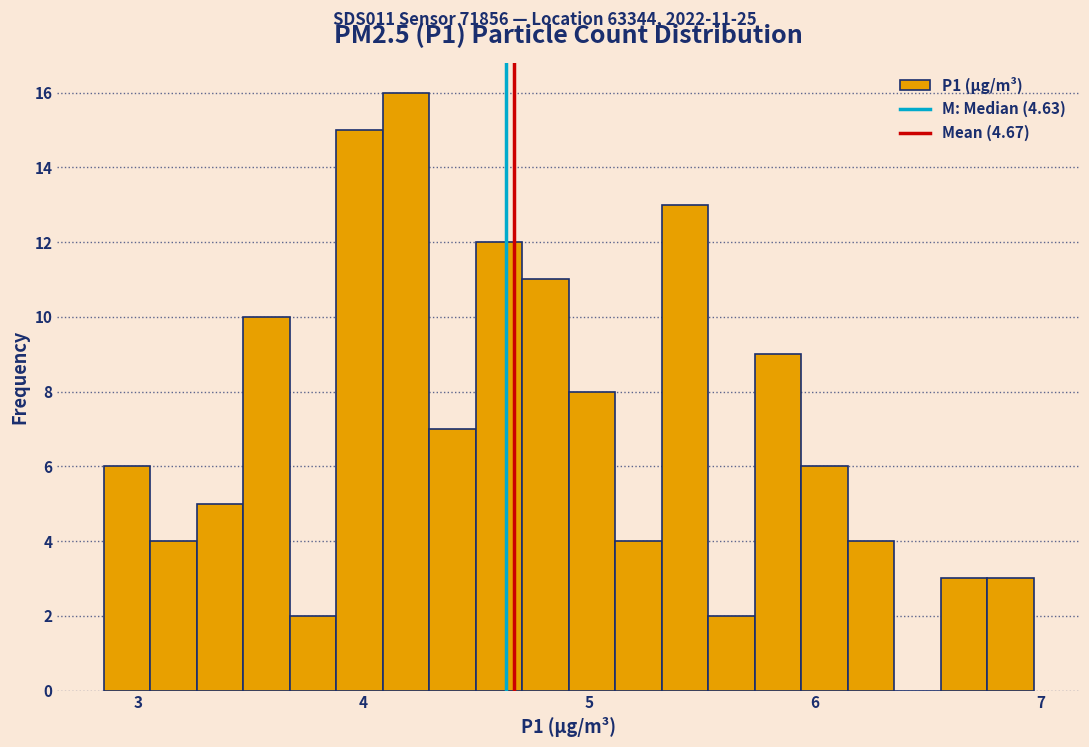

Around what value on the x-axis is the tallest bar? Give the approximate position of its centre, as read against the axis.

4.2